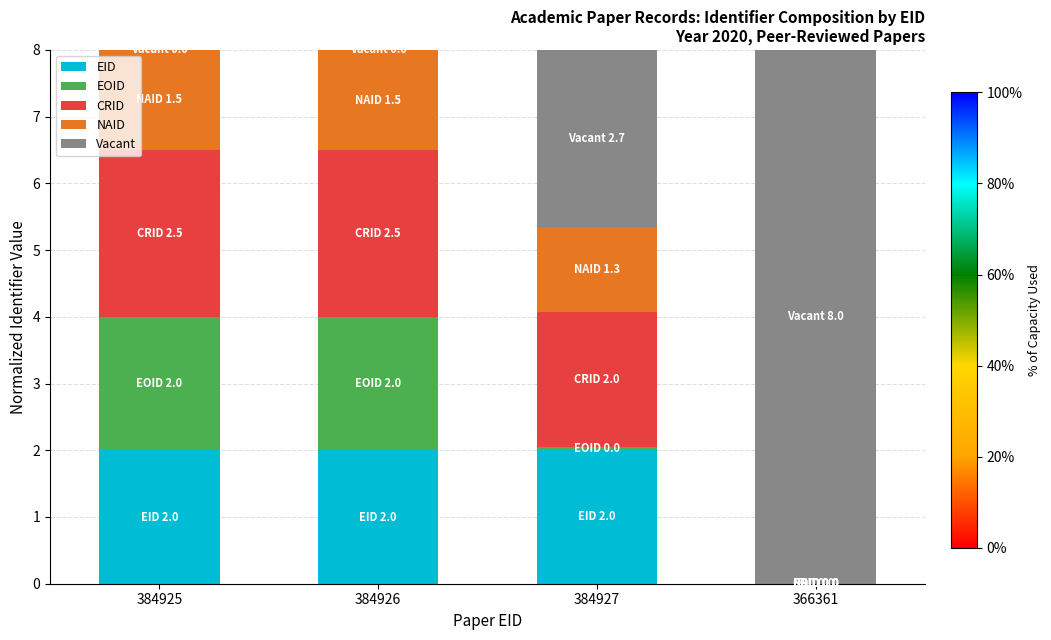

At which label does EID first exceed 1?

384925